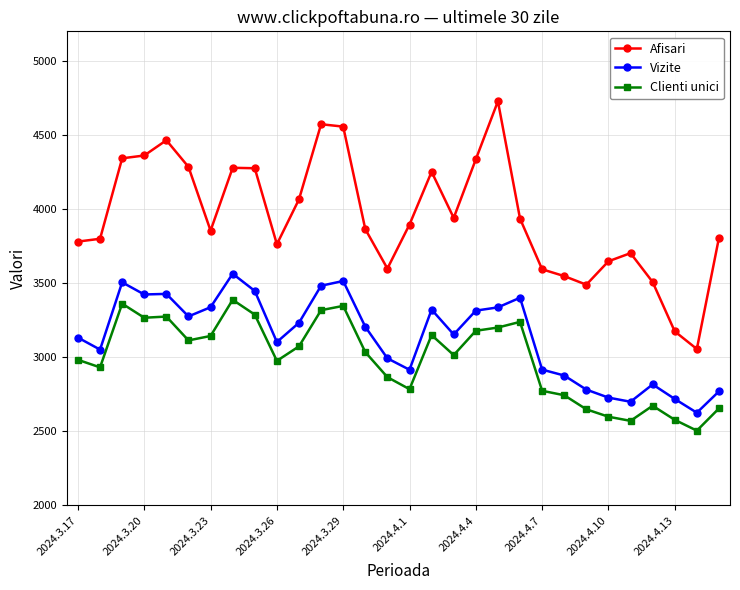

Which series has the largest range (max minus min)?

Afisari